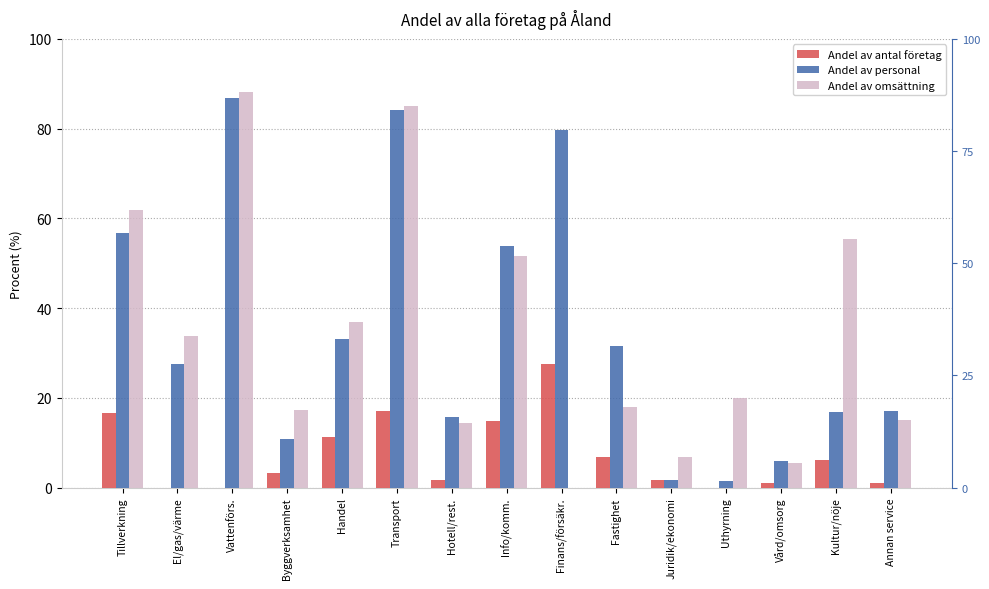

Rank the series by their maximum value, from lowest to highest.

Andel av antal företag, Andel av personal, Andel av omsättning